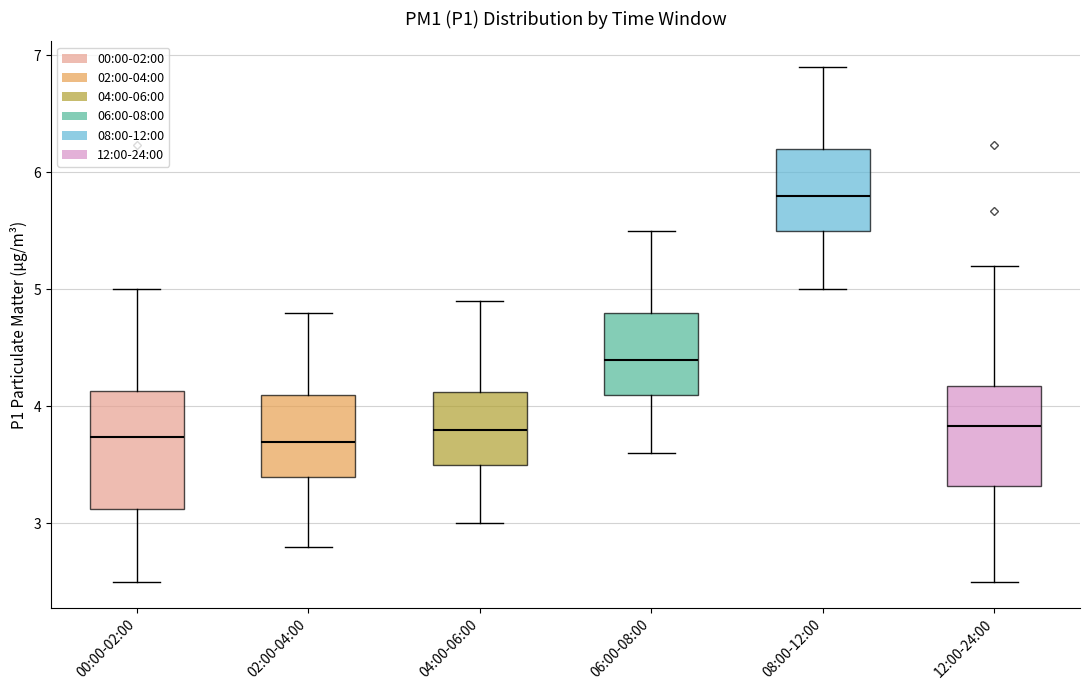

Reading left to right, transcribe this box plot: for each box, give where its median line is, the range the box spans, and where its two whiskers end, as read against the y-axis. The values are not printed on the chart, so give them approximately, as read against the axis.

00:00-02:00: median 3.7, box 3.1 to 4.1, whiskers 2.5 to 5.0
02:00-04:00: median 3.7, box 3.4 to 4.1, whiskers 2.8 to 4.8
04:00-06:00: median 3.8, box 3.5 to 4.1, whiskers 3.0 to 4.9
06:00-08:00: median 4.4, box 4.1 to 4.8, whiskers 3.6 to 5.5
08:00-12:00: median 5.8, box 5.5 to 6.2, whiskers 5.0 to 6.9
12:00-24:00: median 3.8, box 3.3 to 4.2, whiskers 2.5 to 5.2